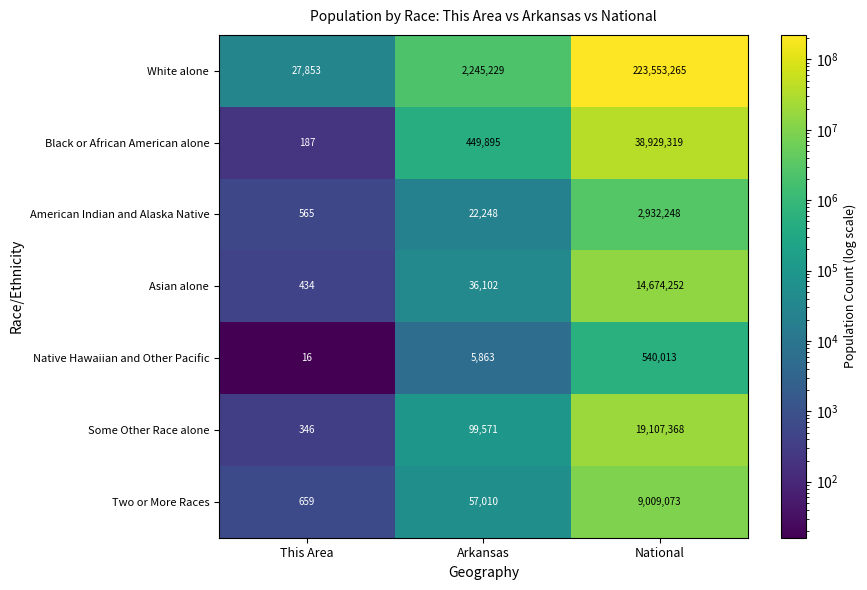

What is the difference between the highest and lowest values at National?

223013252